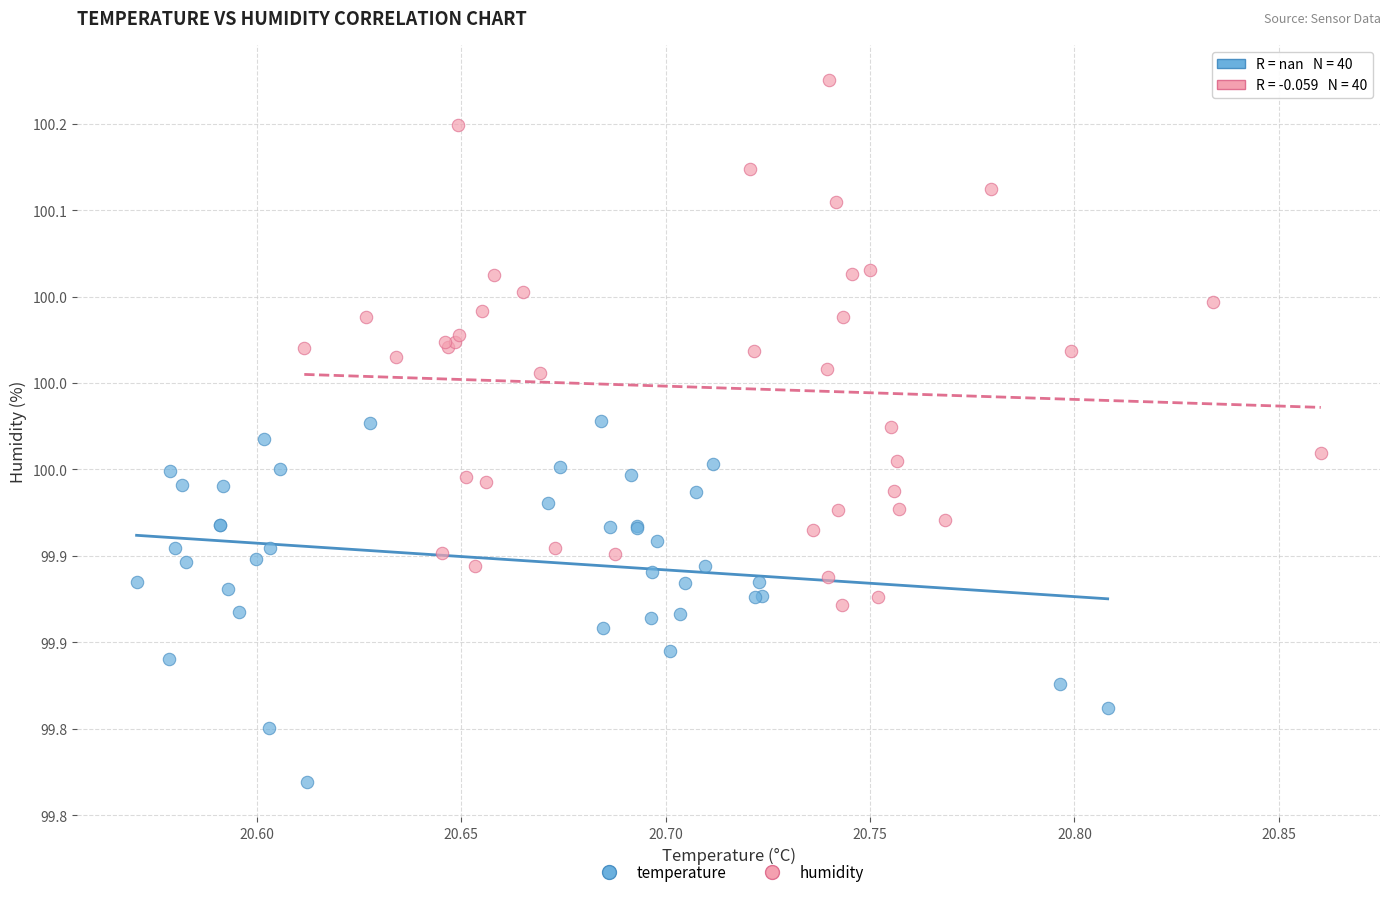

Which series has the widest spread of Y values?

humidity